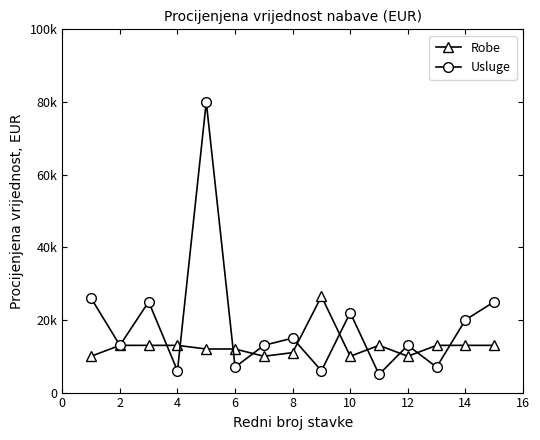

What are all the series names shown in the legend?

Robe, Usluge